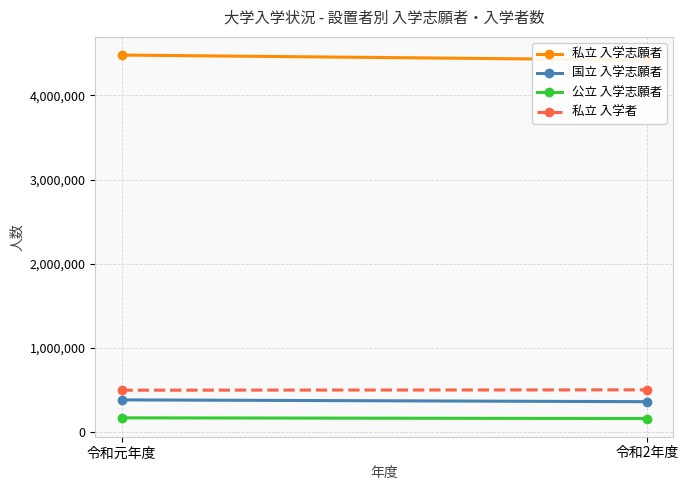

What is the minimum value shown in the chart?

162095